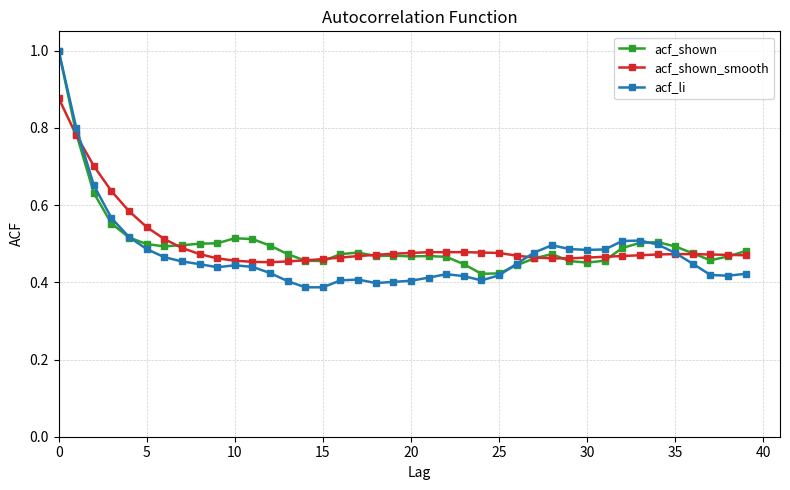

What is the maximum value shown in the chart?

1.0